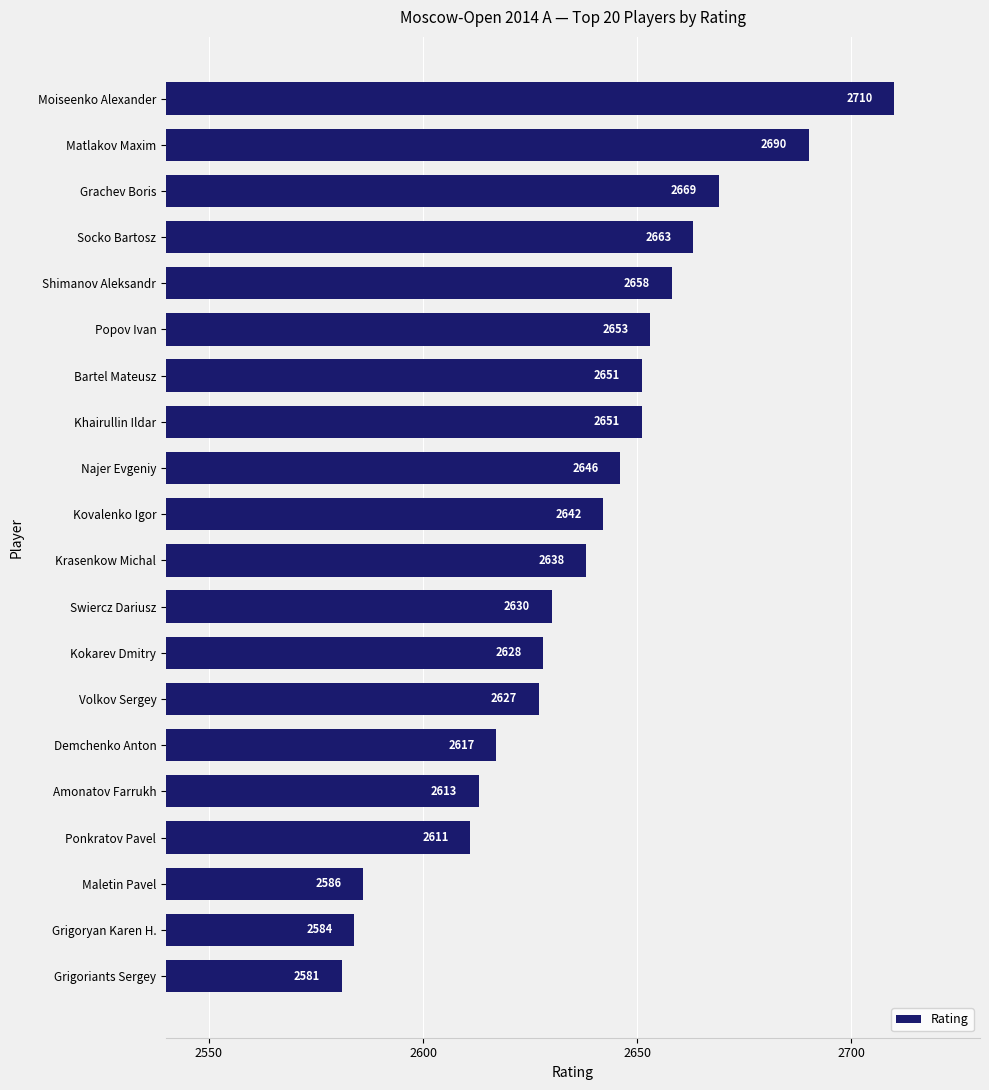

Does the chart contain stacked bars?

No